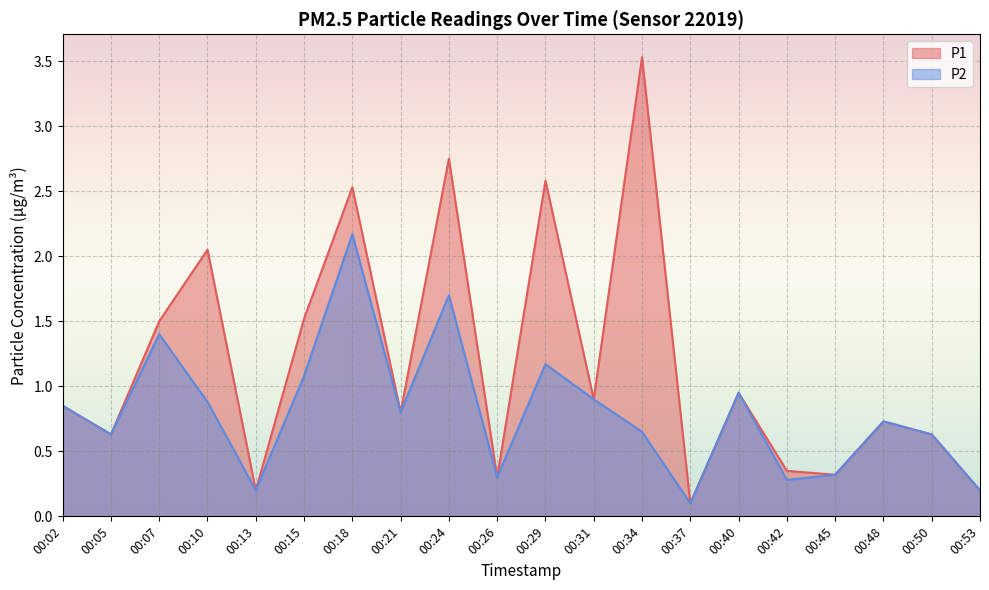

Is the value of P2 at 00:50 greater than the value of P1 at 00:24?

No